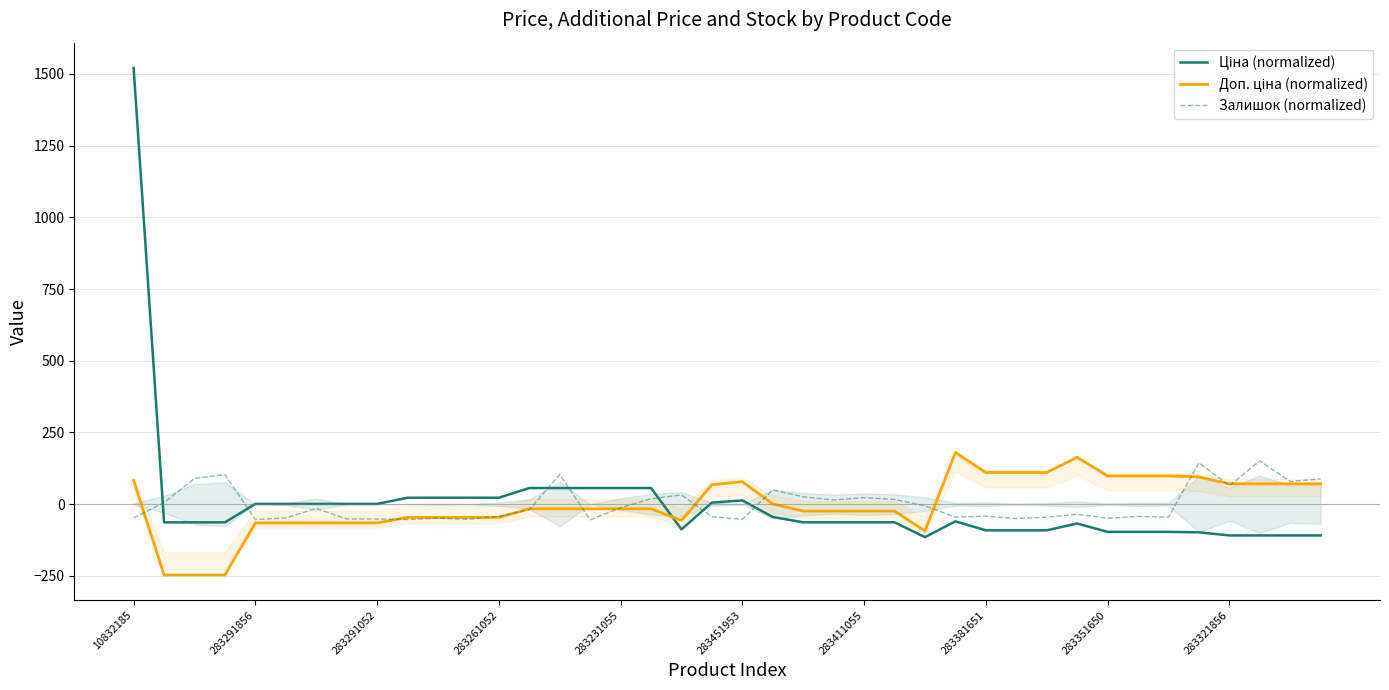

At which category is the sum across all series the highest?

10832185